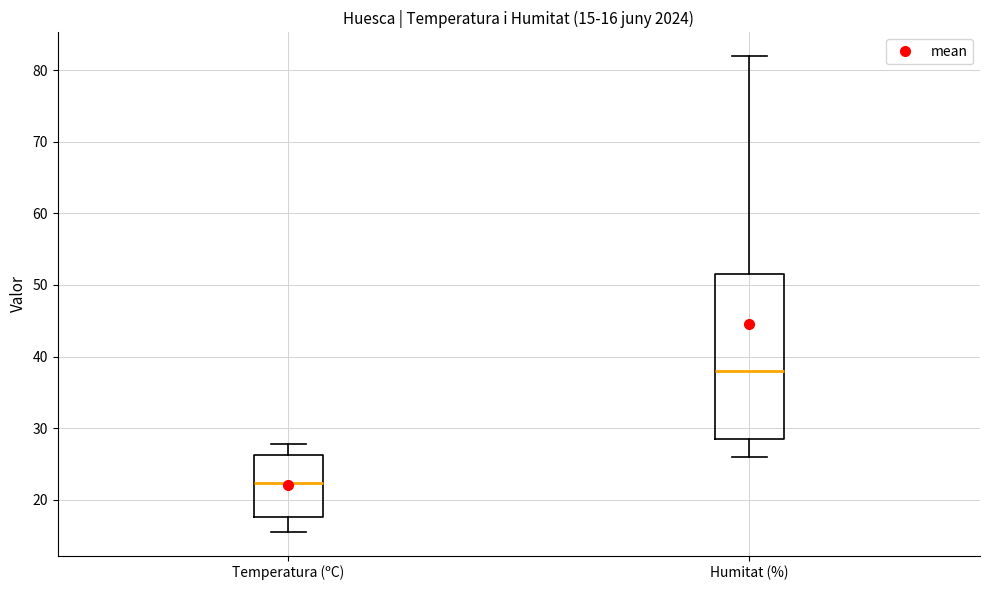

Comparing the boxes themselves (not the whiskers), which one is the tallest?

Humitat (%)